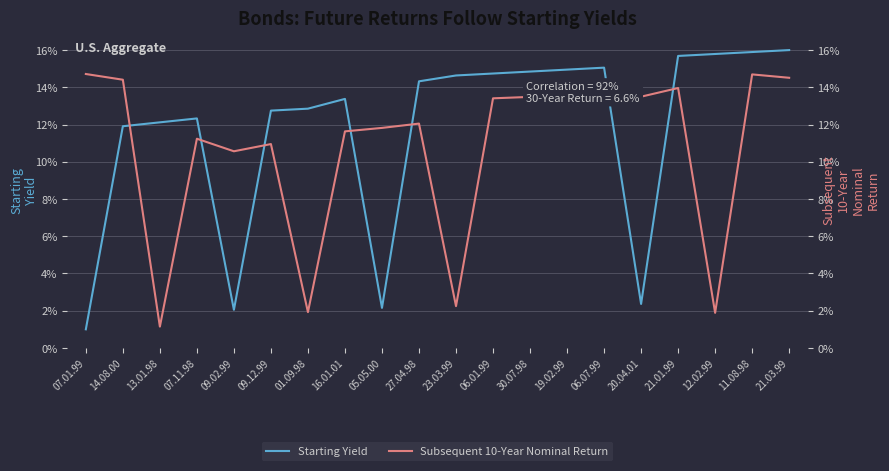

At which category does Subsequent 10-Year Nominal Return reach its first local valley?

13.01.98